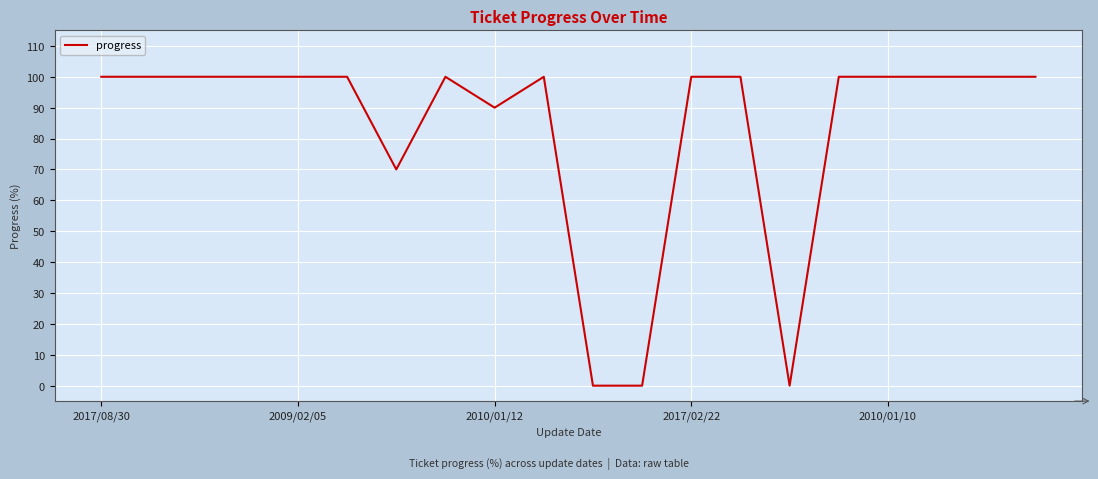

Does the chart have visible grid lines?

Yes